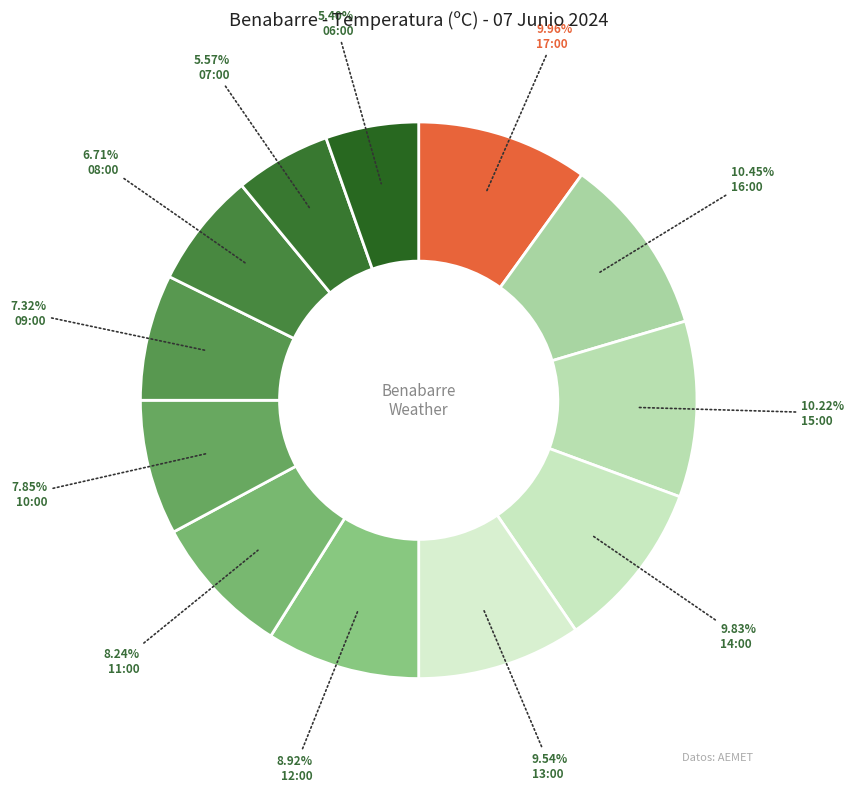

To the nearest percent, what percentage of the pie is 16:00?

10%